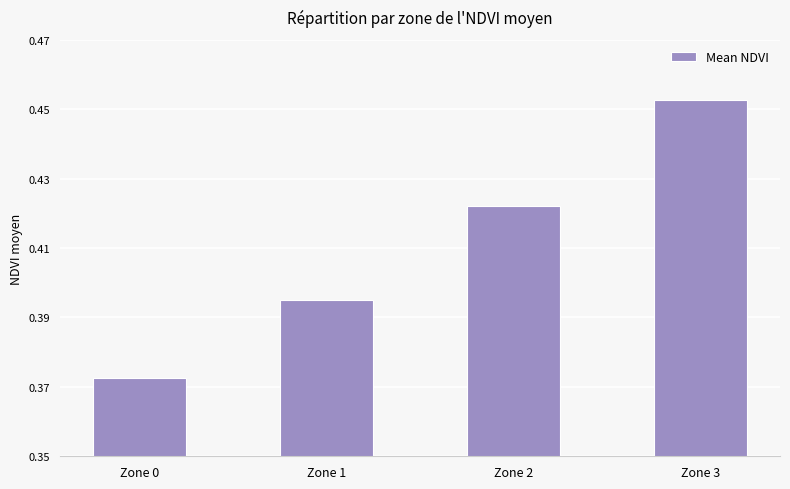

List the labels in order of value, smallest first.

Zone 0, Zone 1, Zone 2, Zone 3